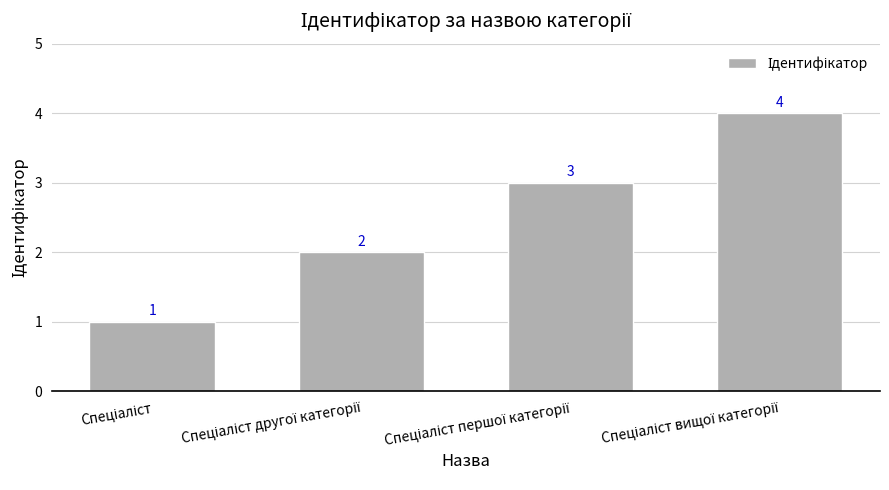

What is the sum of all values?

10